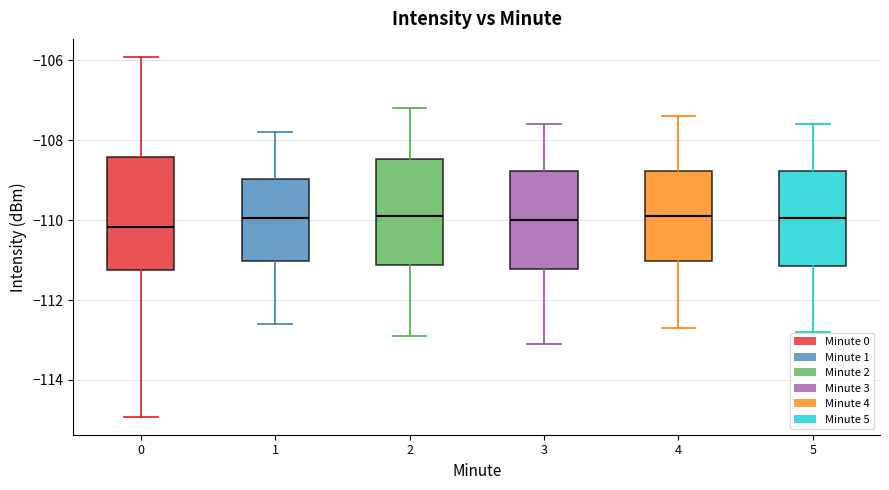

Where is the upper edge of the box at x = 3 on the y-axis? The values are not printed on the chart, so give them approximately, as read against the axis.

-108.8